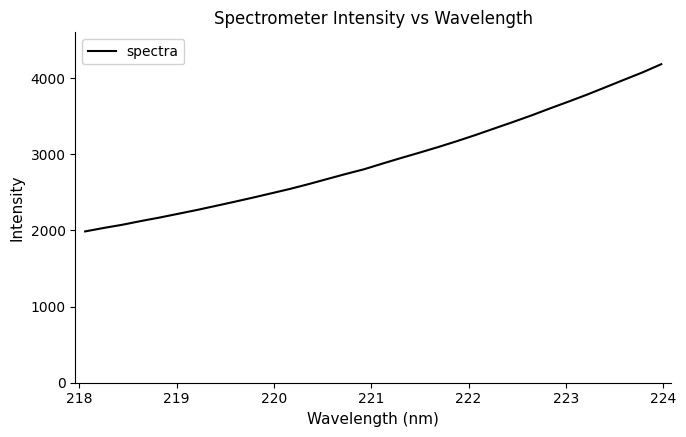

Count the number of values greater than 2877.

16